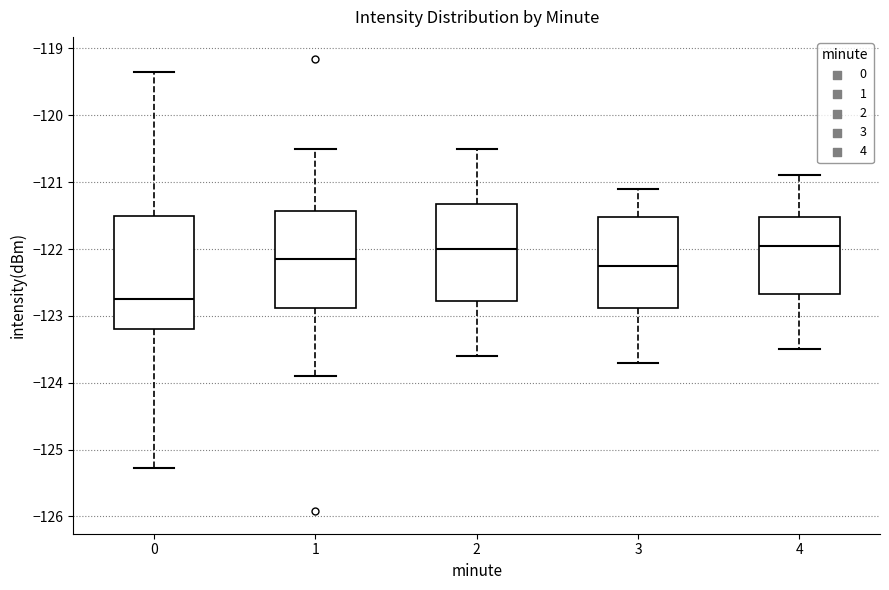

Comparing the boxes themselves (not the whiskers), which one is the tallest?

0